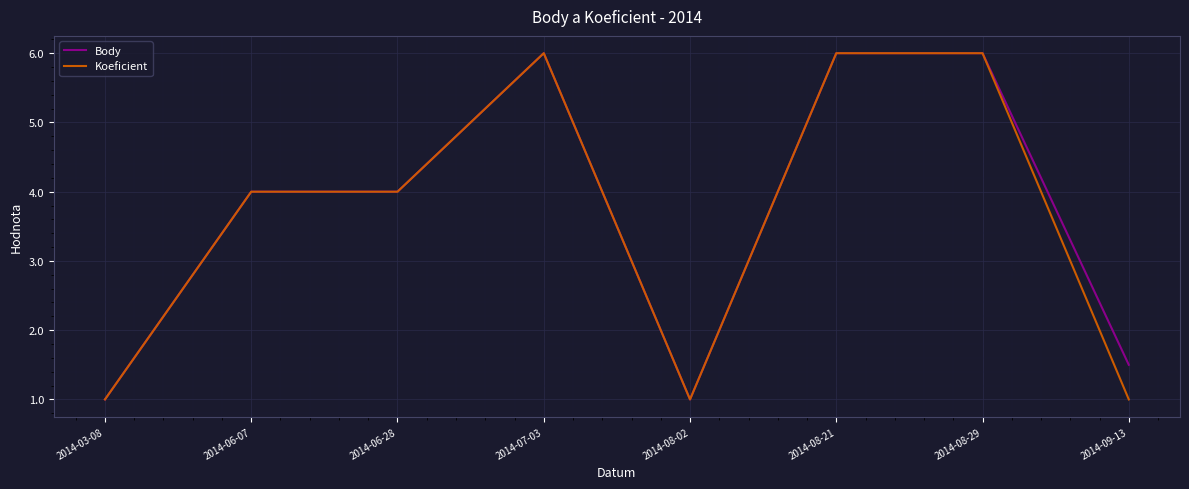

Is this an area chart (filled region under the line)?

No